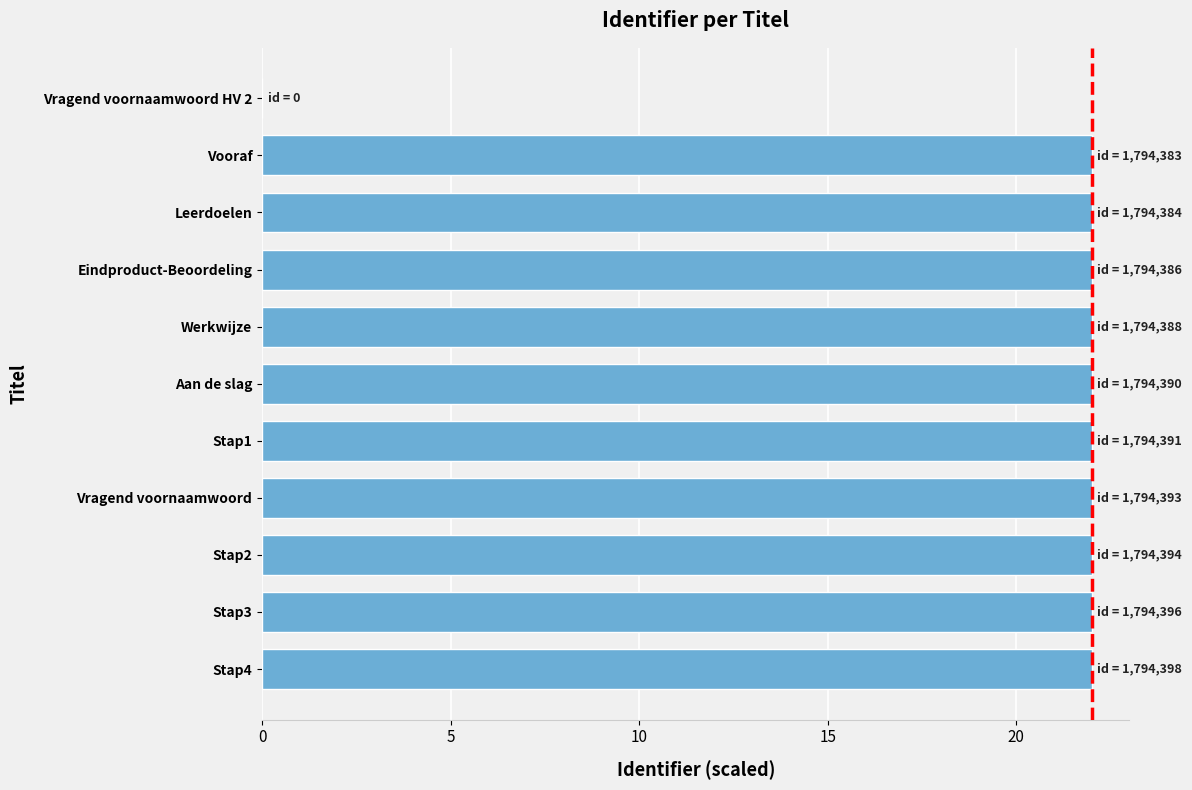

True or false: the data shows 9.4 at Werkwijze.

False